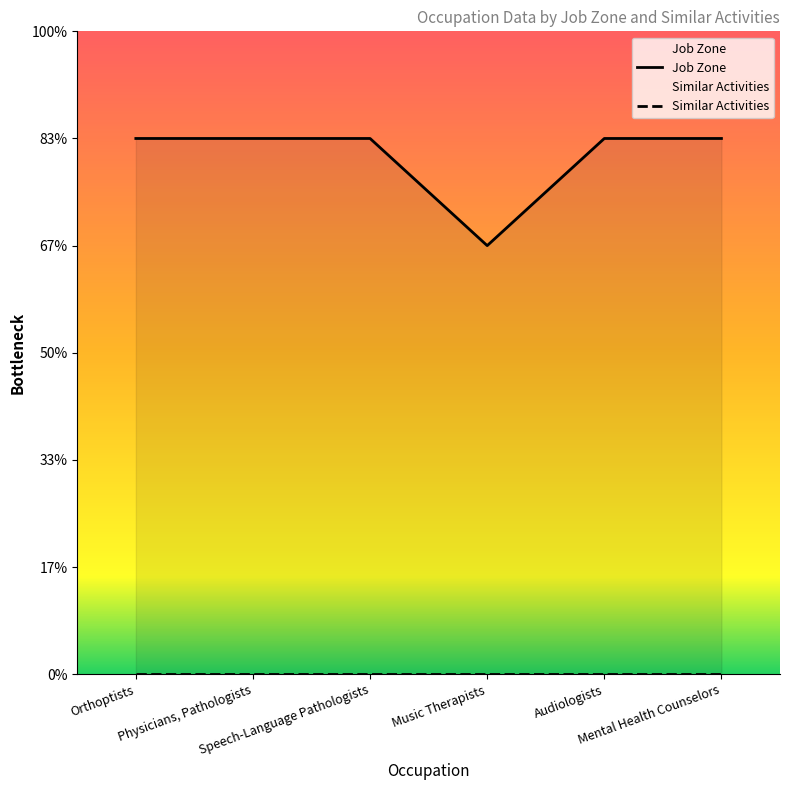

What is the change in value from Music Therapists to Mental Health Counselors?

+1